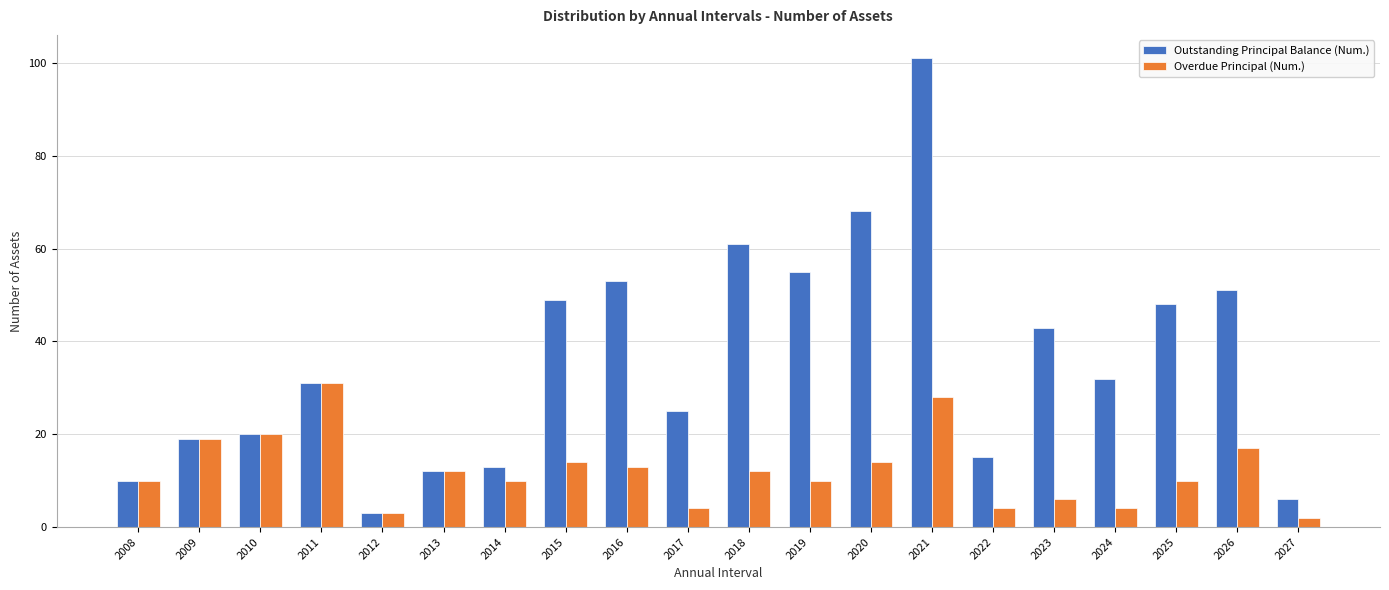

What is the value of the Overdue Principal (Num.) bar at the 15th from the left?

4